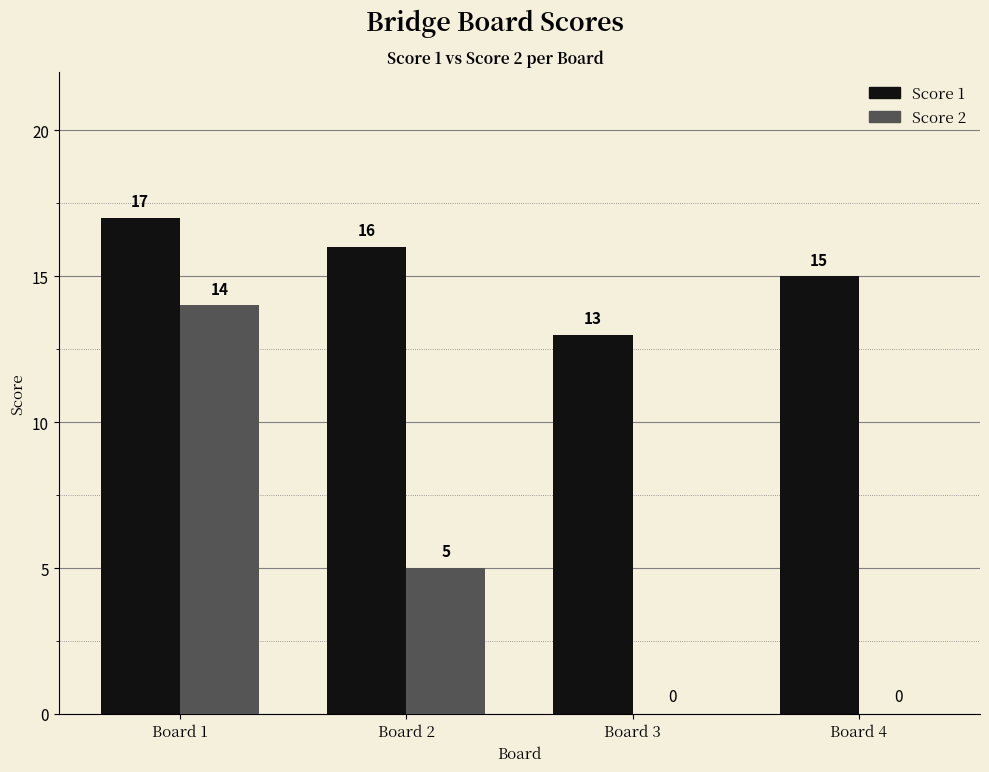

At which category is the sum across all series the highest?

Board 1